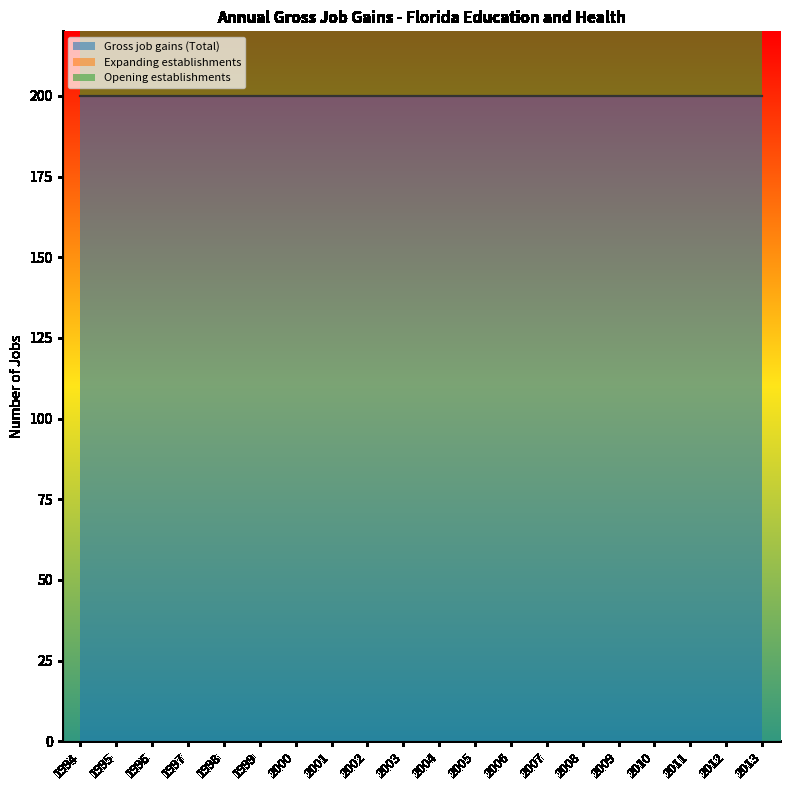

Which category has the lowest value in the Gross job gains (Total) series?

1994